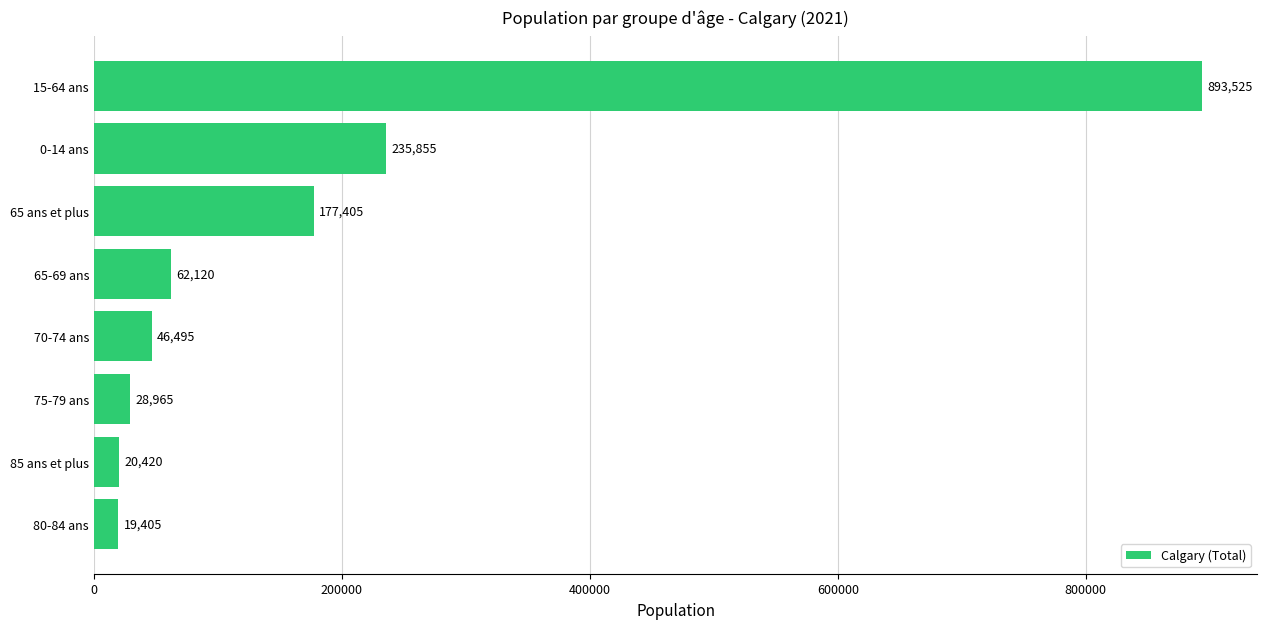

How many categories are shown in the chart?

8